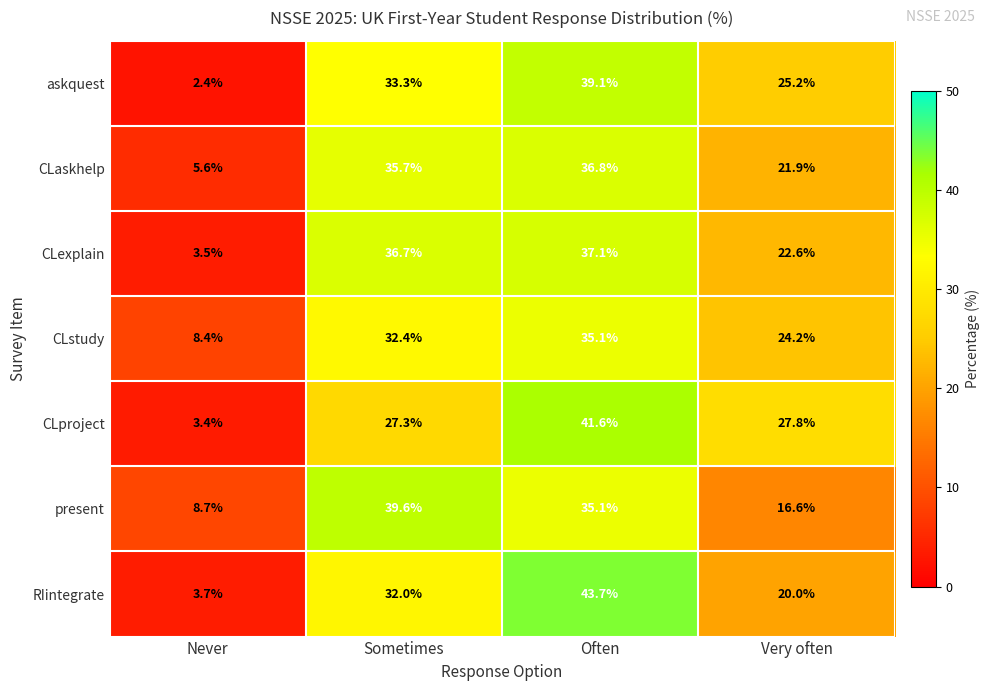

Read the CLexplain value at Often.

37.1